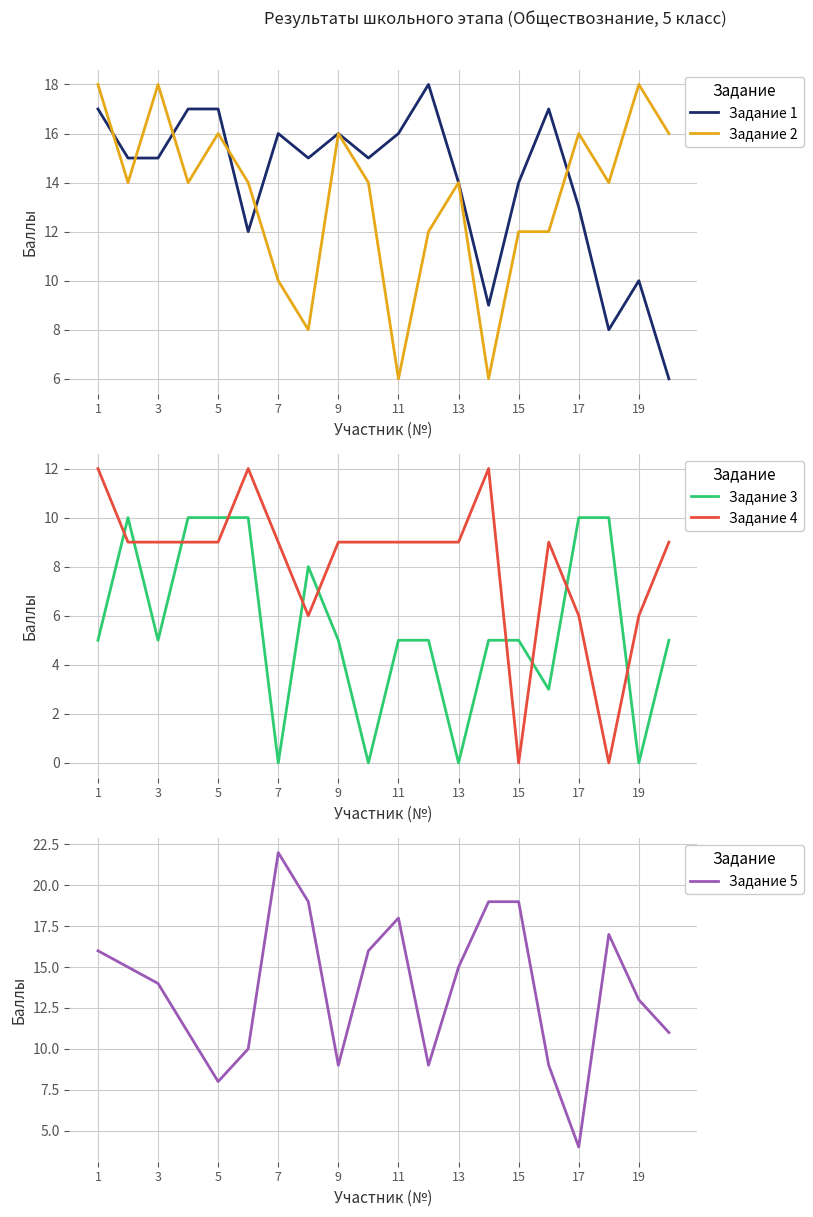

Is it true that Задание 2 equals 18 at 3?

True